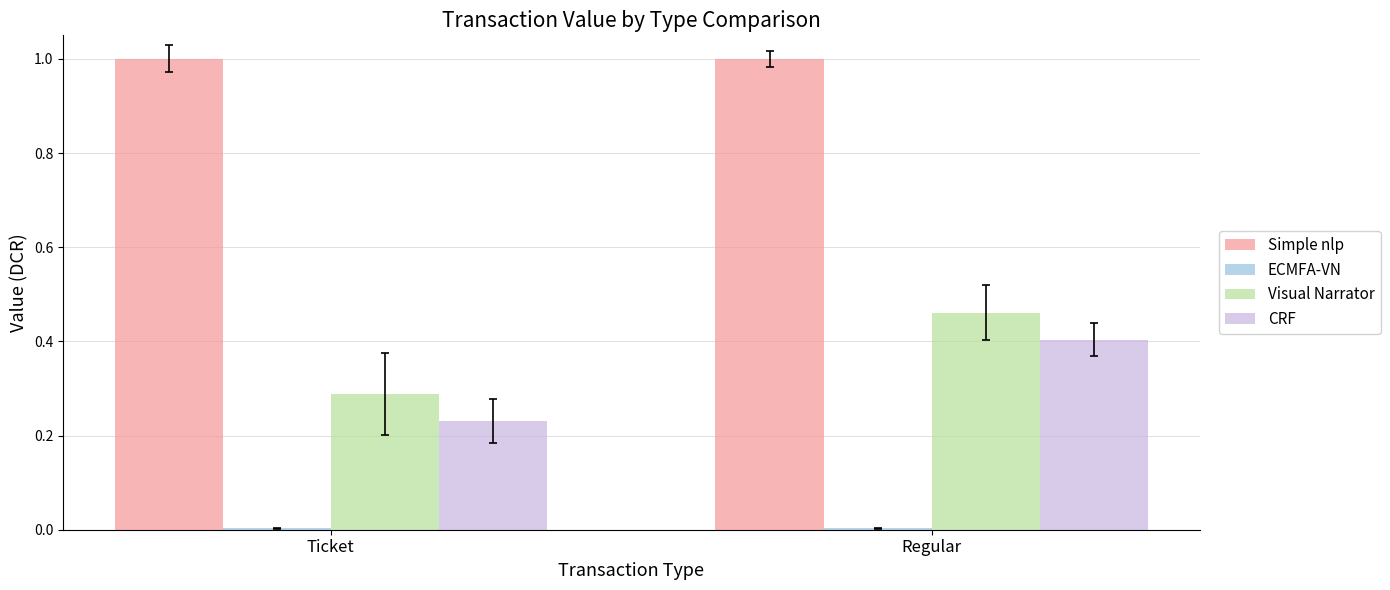

How many groups of bars are there?

2